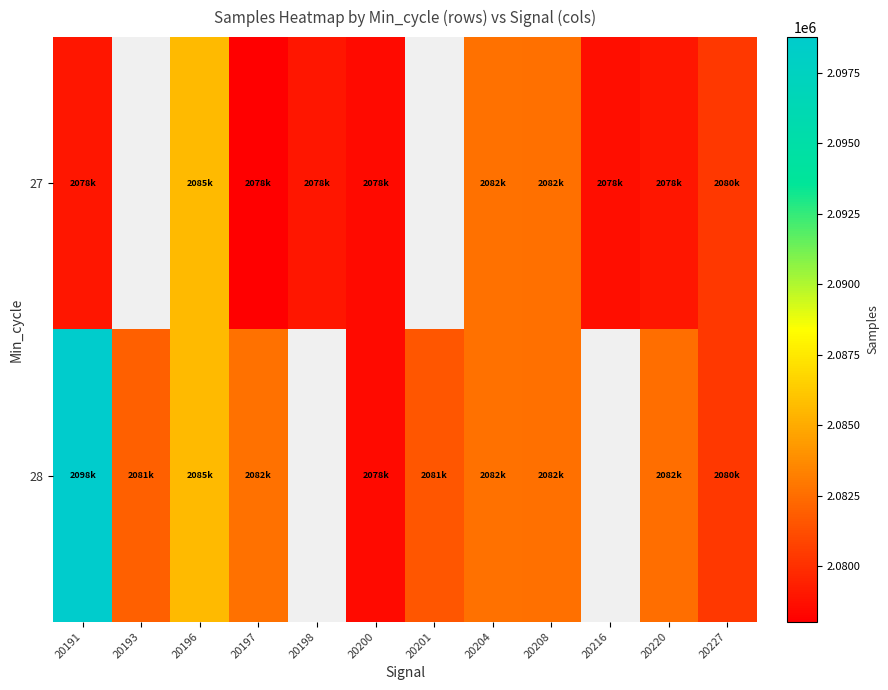

Which category has the lowest value in the 27 series?

20197